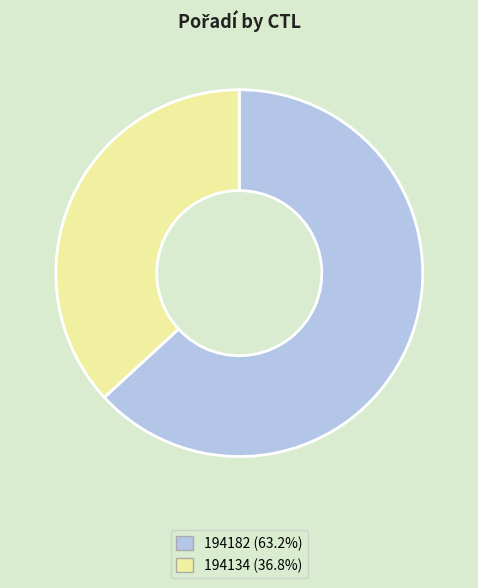

How many slices are in this pie chart?

2